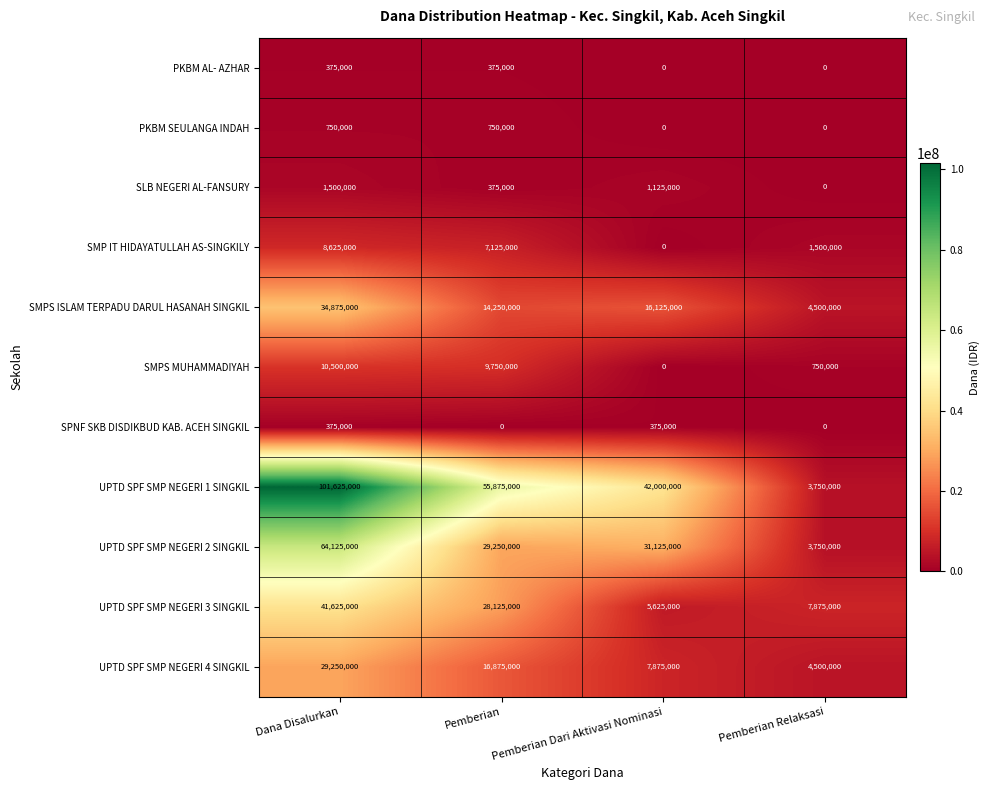

The PKBM SEULANGA INDAH series shows 1340862 at Pemberian. True or false?

False